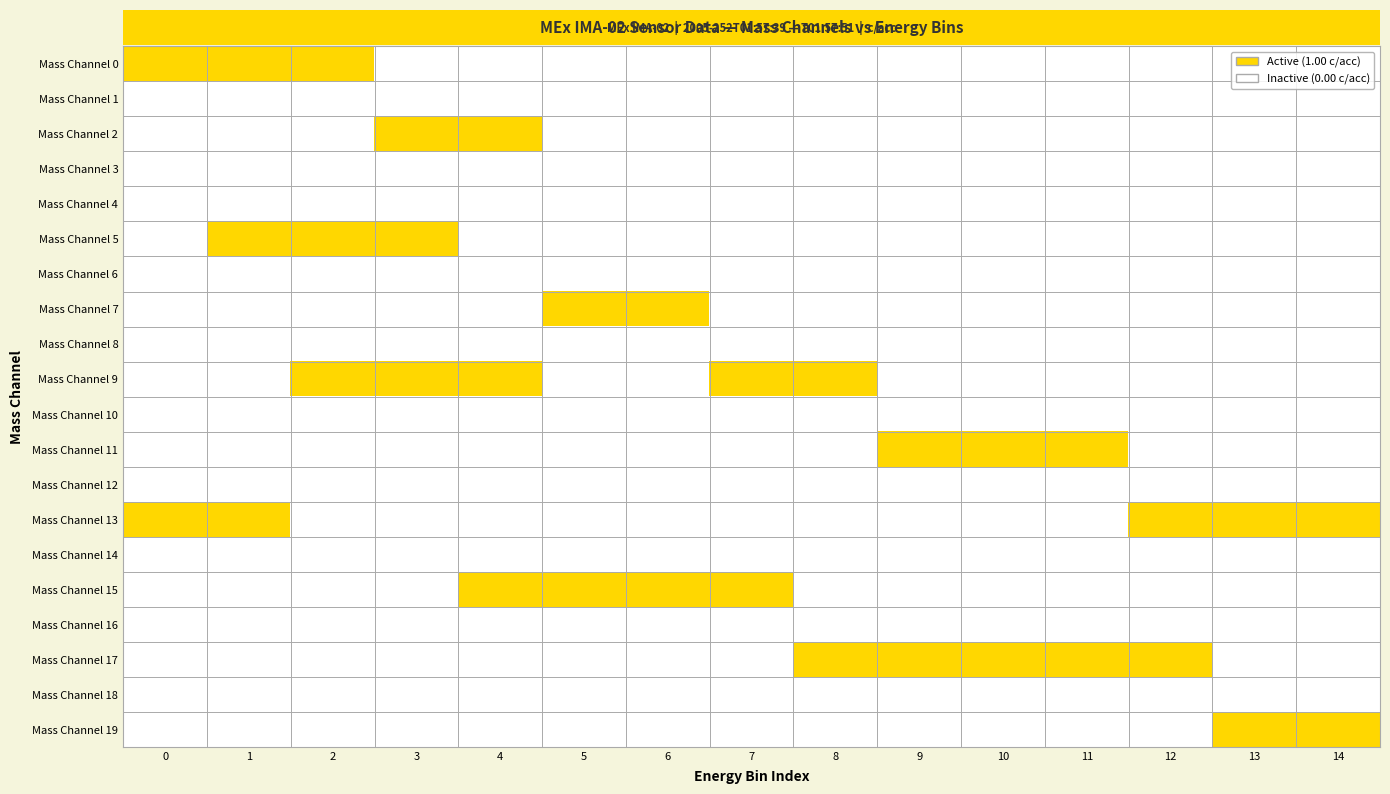

Which series has the largest range (max minus min)?

Mass Channel 0